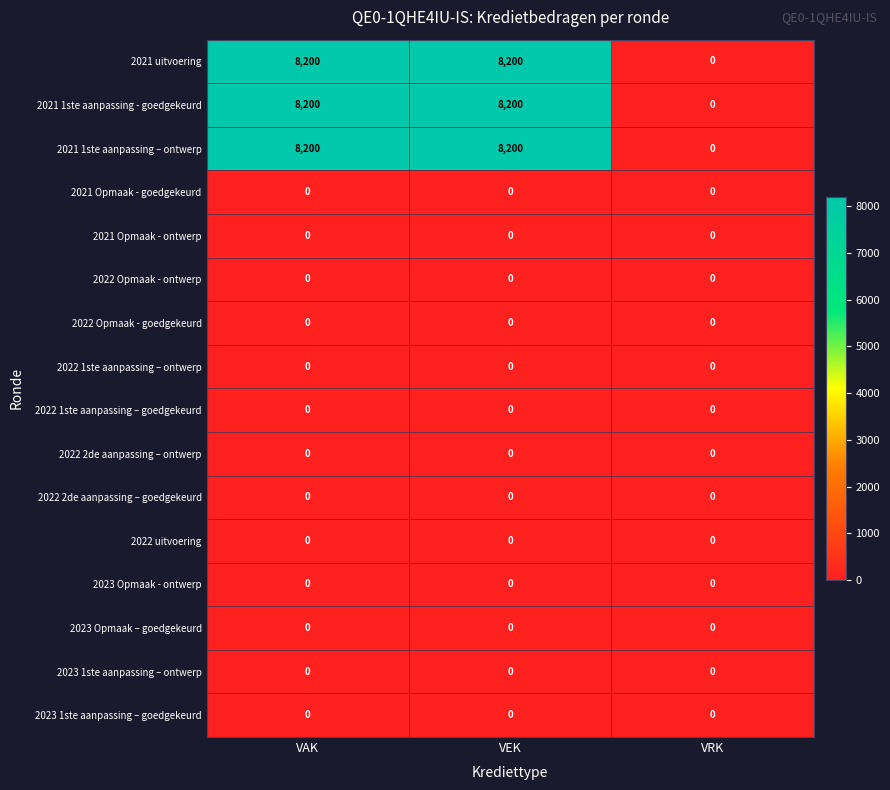

What is the difference between the highest and lowest values at VAK?

8200